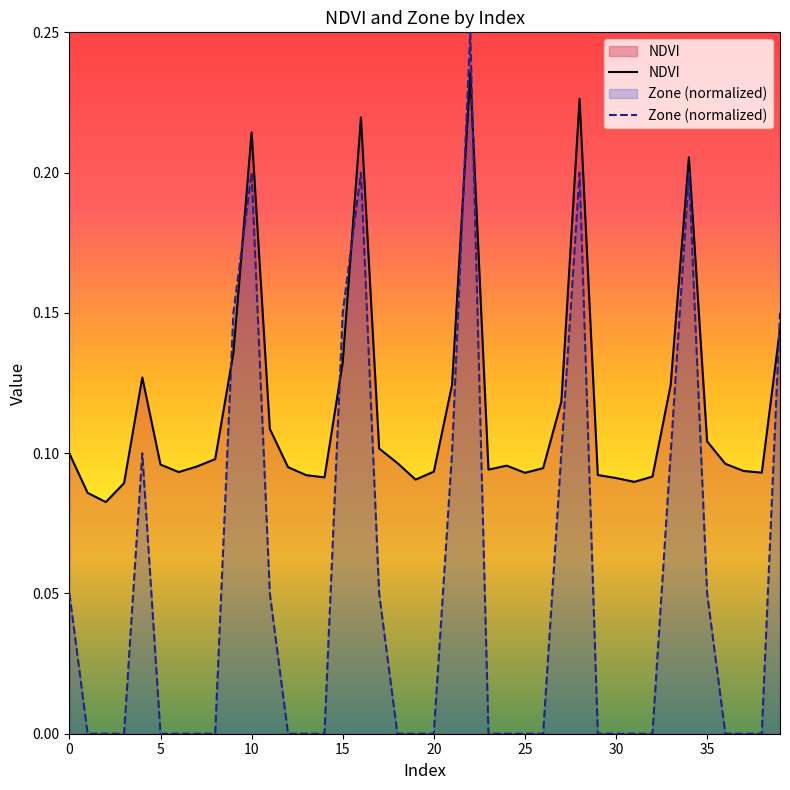

Which series has the widest spread of values?

Zone (normalized)